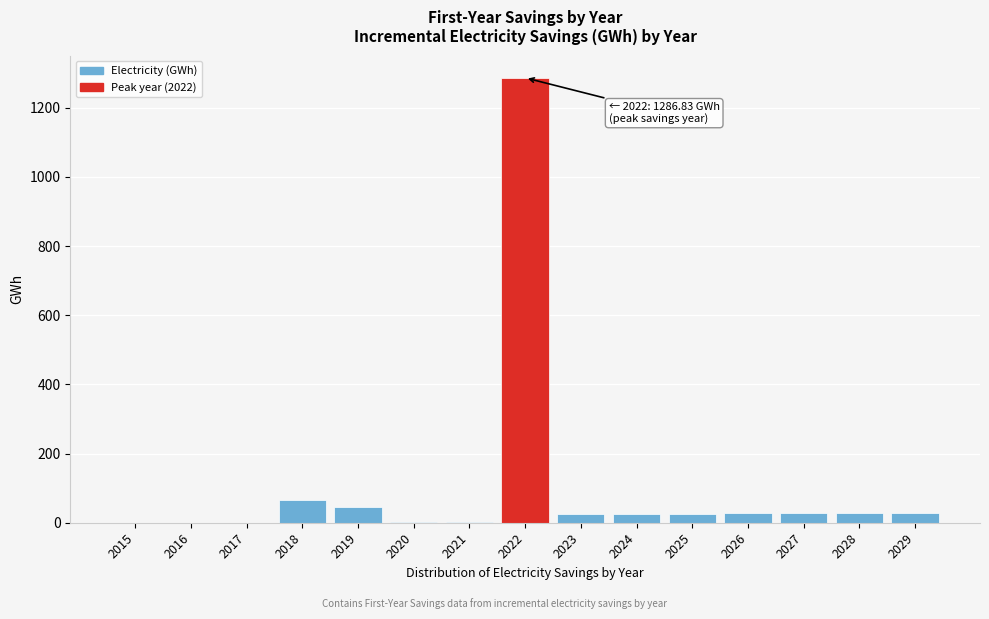

What is the maximum value shown in the chart?

1286.8